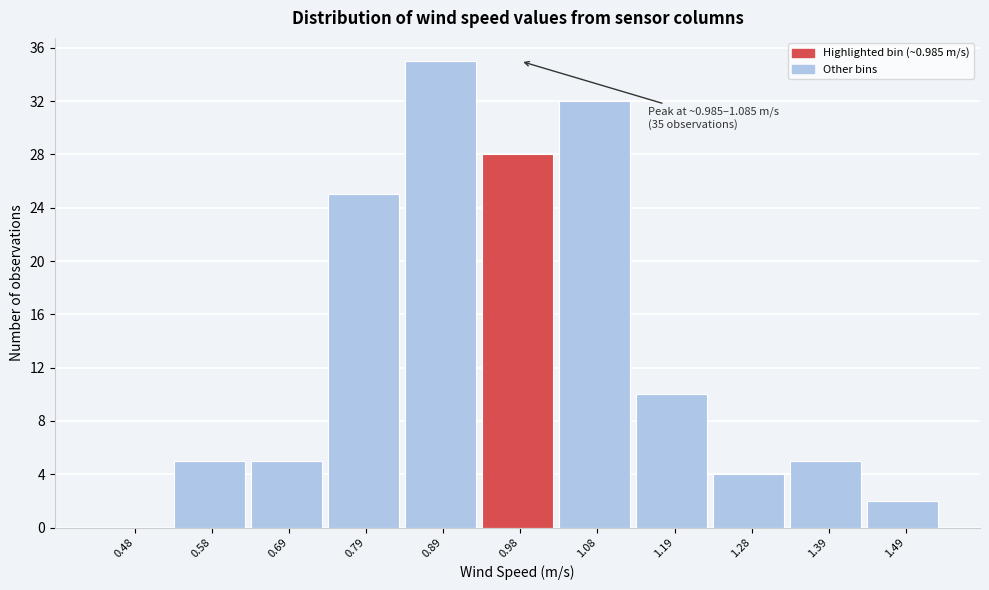

Reading left to right, list all the values displayed in this chart.

0.48=0	0.58=5	0.69=5	0.79=25	0.89=35	0.98=28	1.08=32	1.19=10	1.28=4	1.39=5	1.49=2